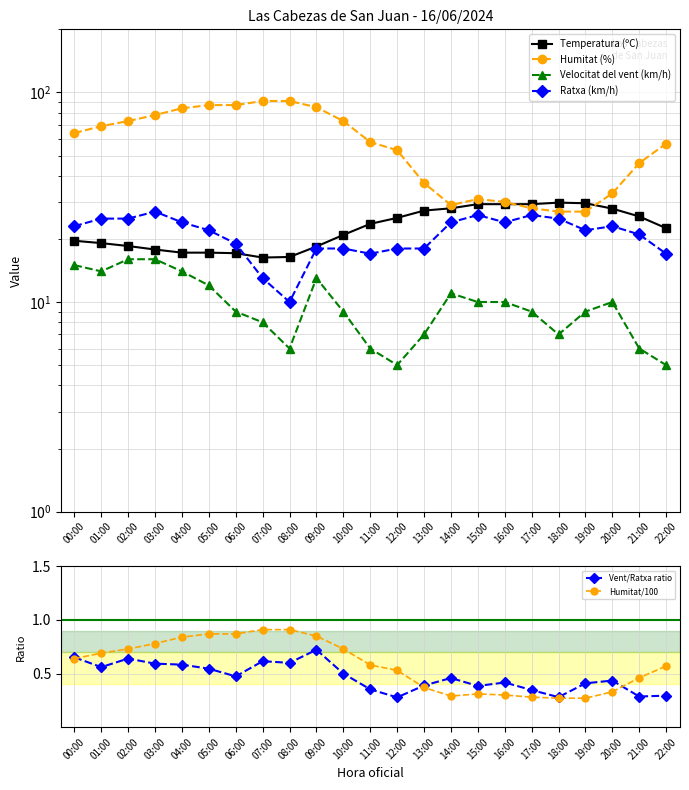

The Humitat/100 series shows 0.3 at 03:00. True or false?

False